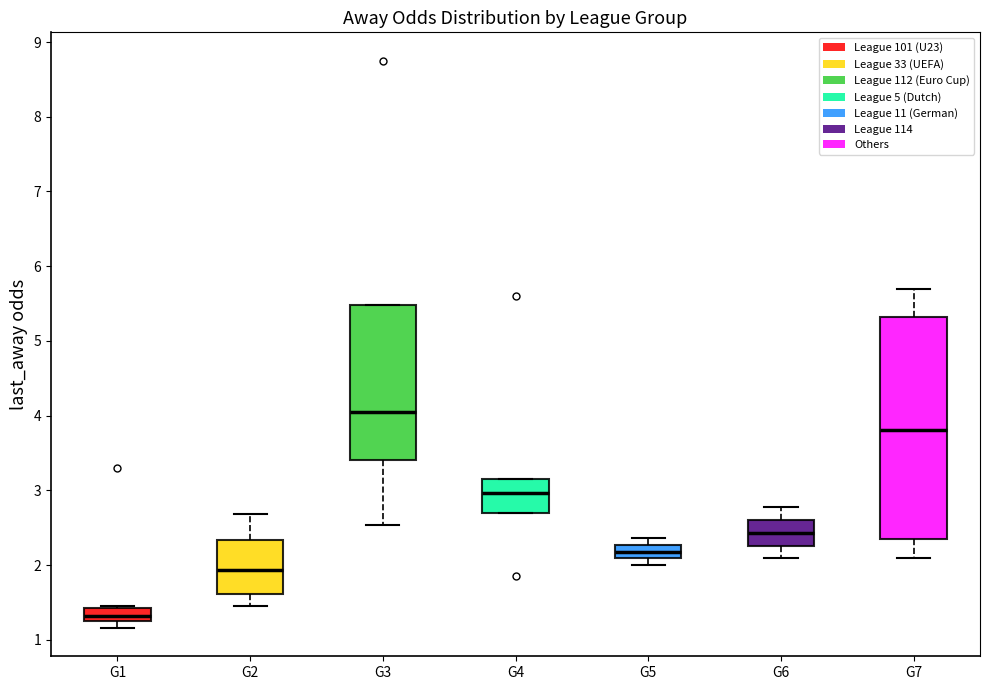

Reading left to right, transcribe this box plot: for each box, give where its median line is, the range the box spans, and where its two whiskers end, as read against the y-axis. The values are not printed on the chart, so give them approximately, as read against the axis.

G1: median 1.3 (inside the box), box 1.3 to 1.4, whiskers 1.2 to 1.5
G2: median 1.9, box 1.6 to 2.3, whiskers 1.5 to 2.7
G3: median 4.1, box 3.4 to 5.5, whiskers 2.5 to 5.5
G4: median 3.0, box 2.7 to 3.2, whiskers 2.7 to 3.2
G5: median 2.2, box 2.1 to 2.3, whiskers 2.0 to 2.4
G6: median 2.4, box 2.3 to 2.6, whiskers 2.1 to 2.8
G7: median 3.8, box 2.3 to 5.3, whiskers 2.1 to 5.7